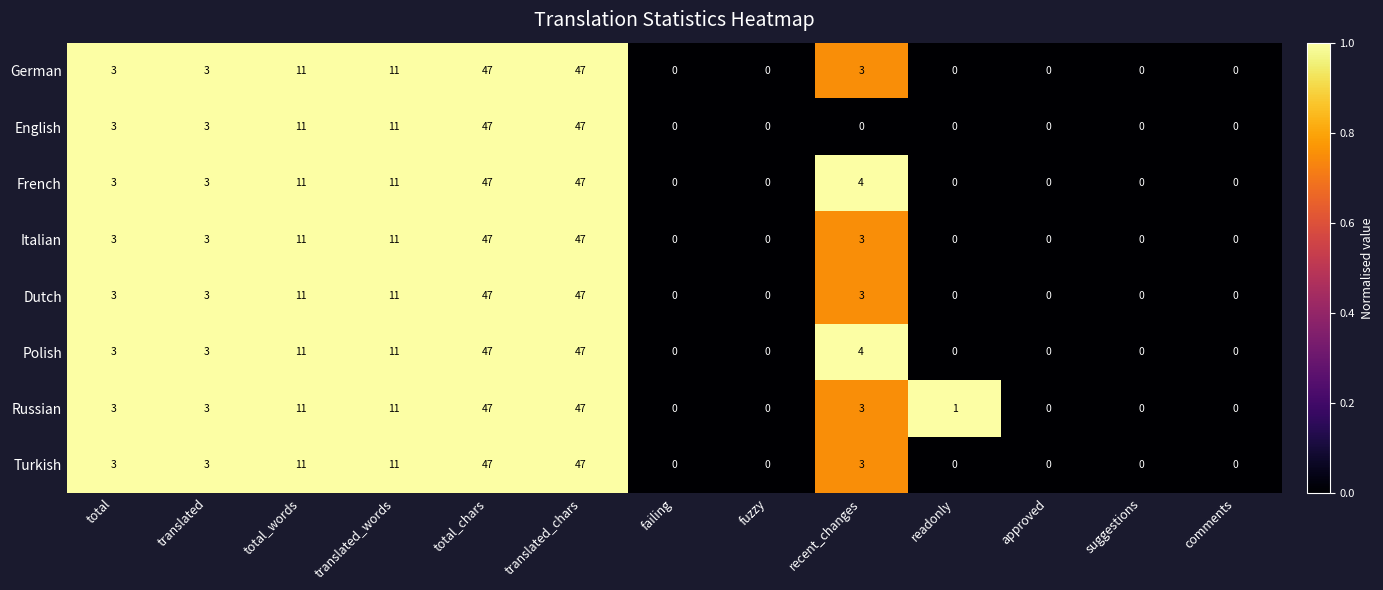

Is it true that Russian equals 47 at translated_chars?

True